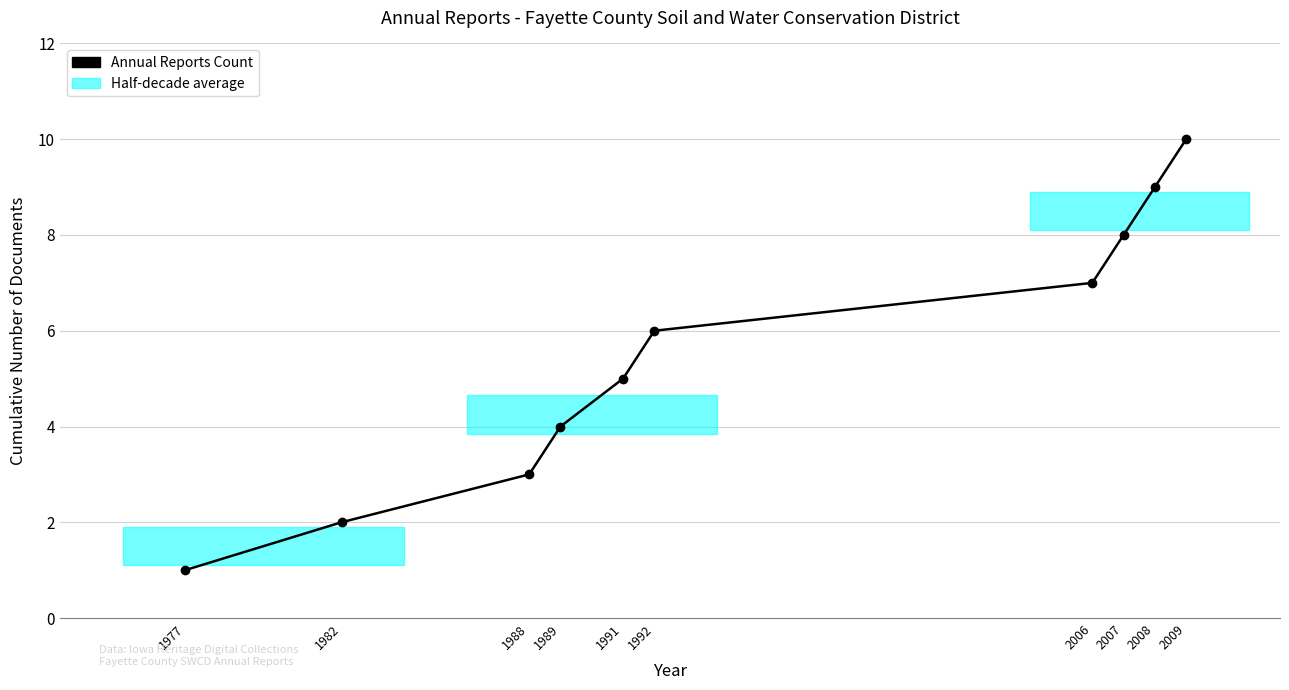

Is it true that the value at 1988 is 5?

False